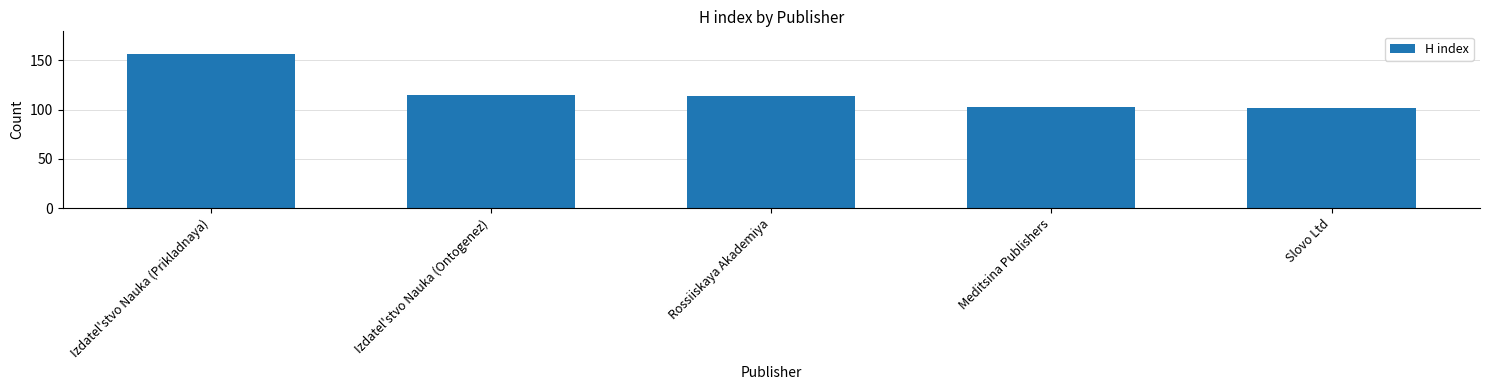

Is it true that the value at Meditsina Publishers is 40?

False